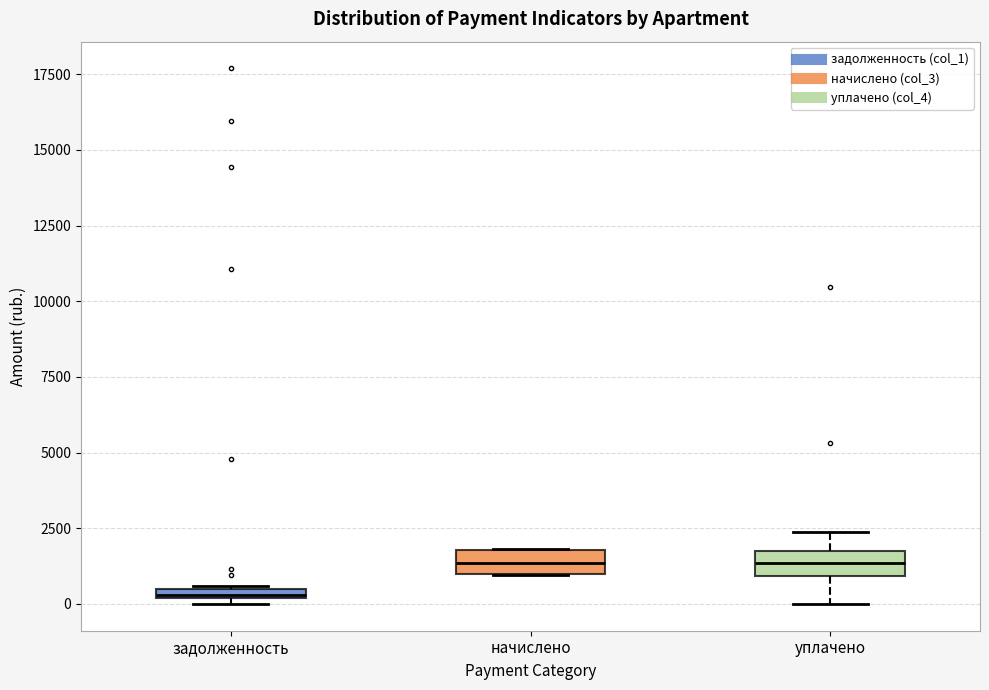

Where is the upper edge of the box for задолженность on the y-axis? The values are not printed on the chart, so give them approximately, as read against the axis.

500